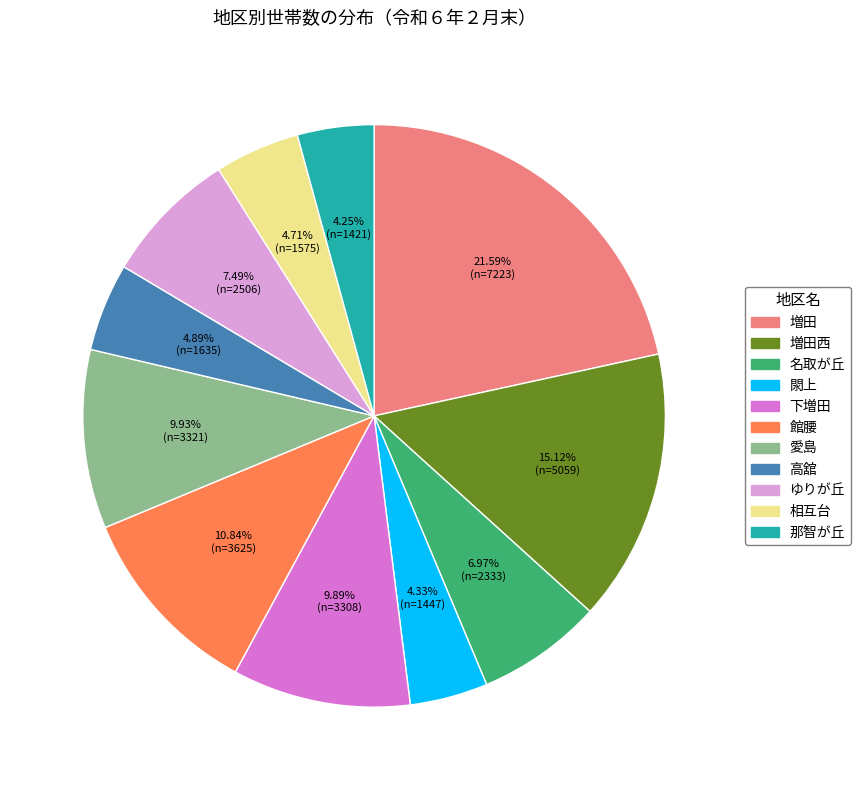

Is 増田 the majority of the pie?

No